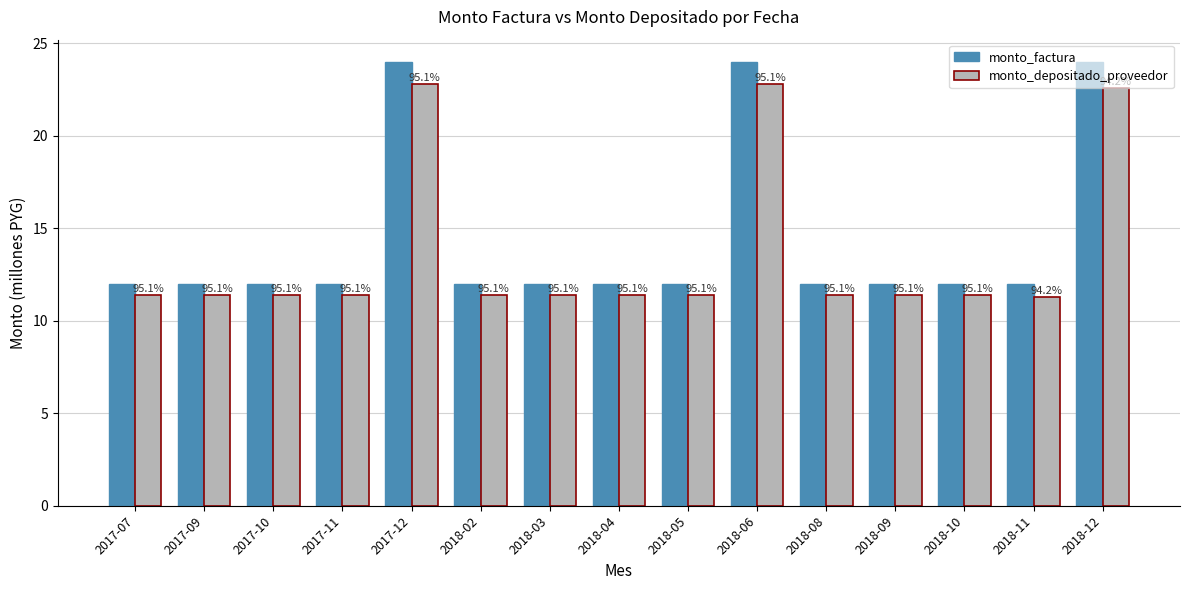

What are all the series names shown in the legend?

monto_factura, monto_depositado_proveedor